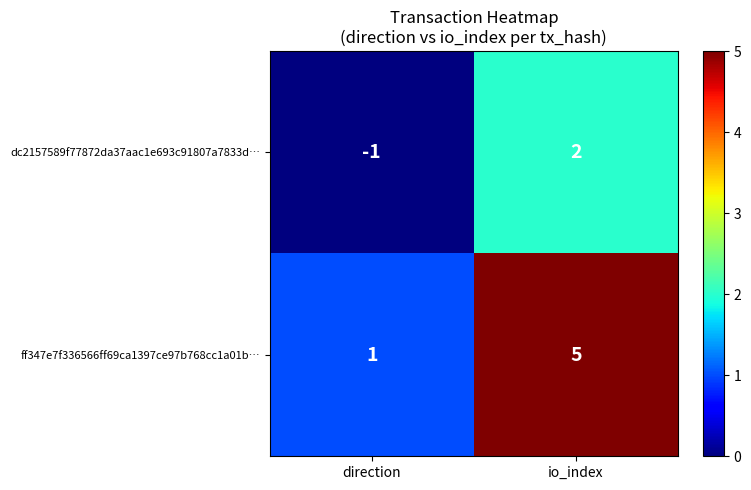

Reading left to right, extract all data points from this chart.

dc2157589f77872da37aac1e693c91807a7833d…: -1	2
ff347e7f336566ff69ca1397ce97b768cc1a01b…: 1	5